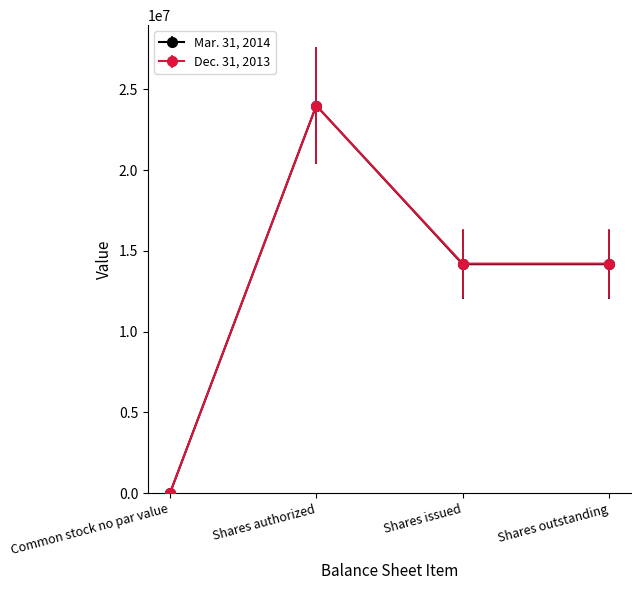

How many categories are shown in the chart?

4